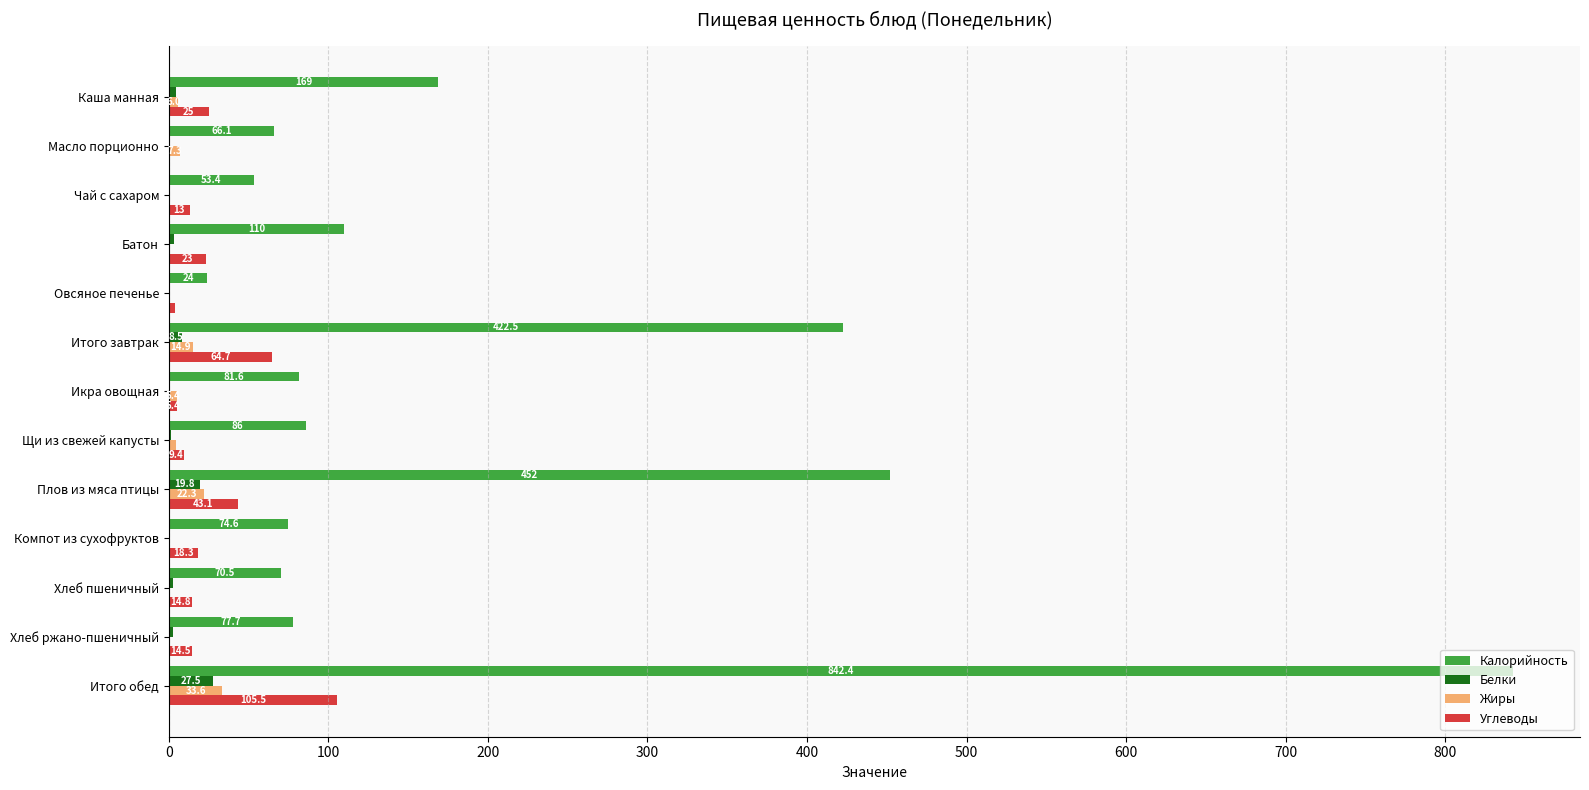

The Калорийность series shows 53.7 at Щи из свежей капусты. True or false?

False